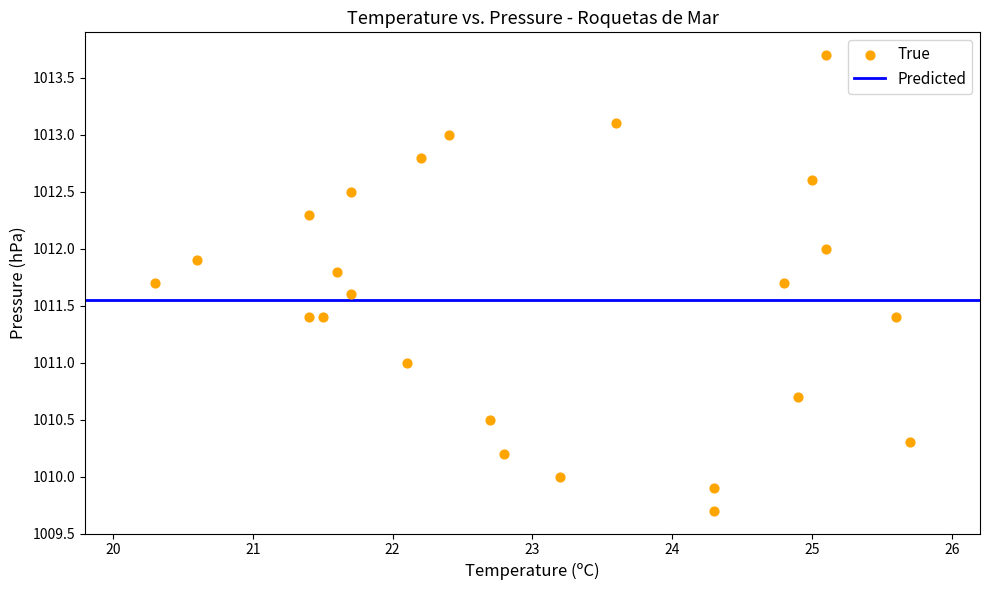

What is the range of Y values (max minus min)?

4.0